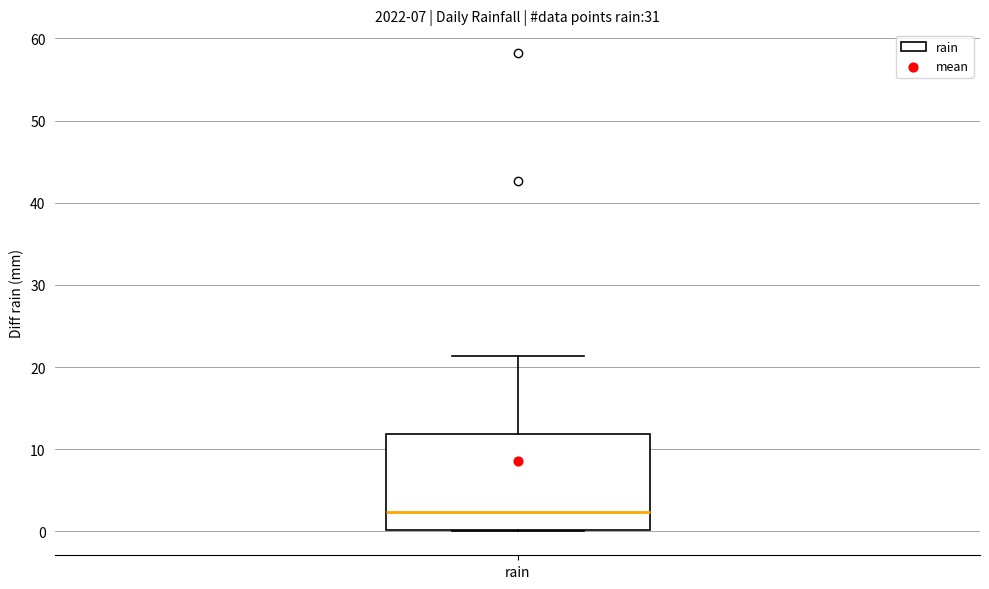

Read this box plot against the y-axis: the position of the median line, the range covered by the box, and the ends of both whiskers. The values are not printed on the chart, so give them approximately, as read against the axis.

median 2, box 0 to 12, whiskers 0 to 21